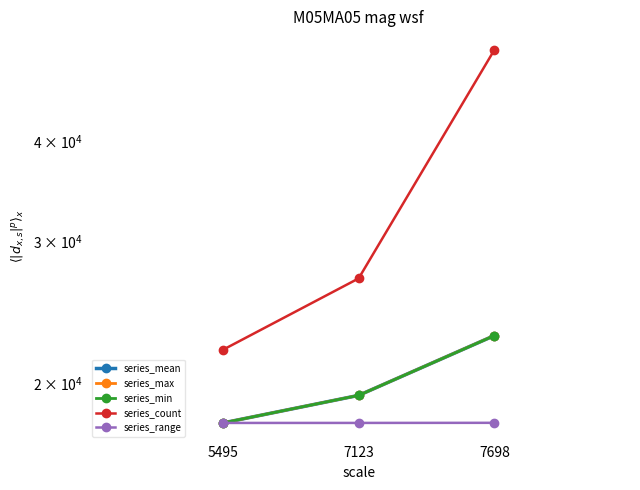

What is the difference between the second highest and minimum values in the series_range series?

1.0